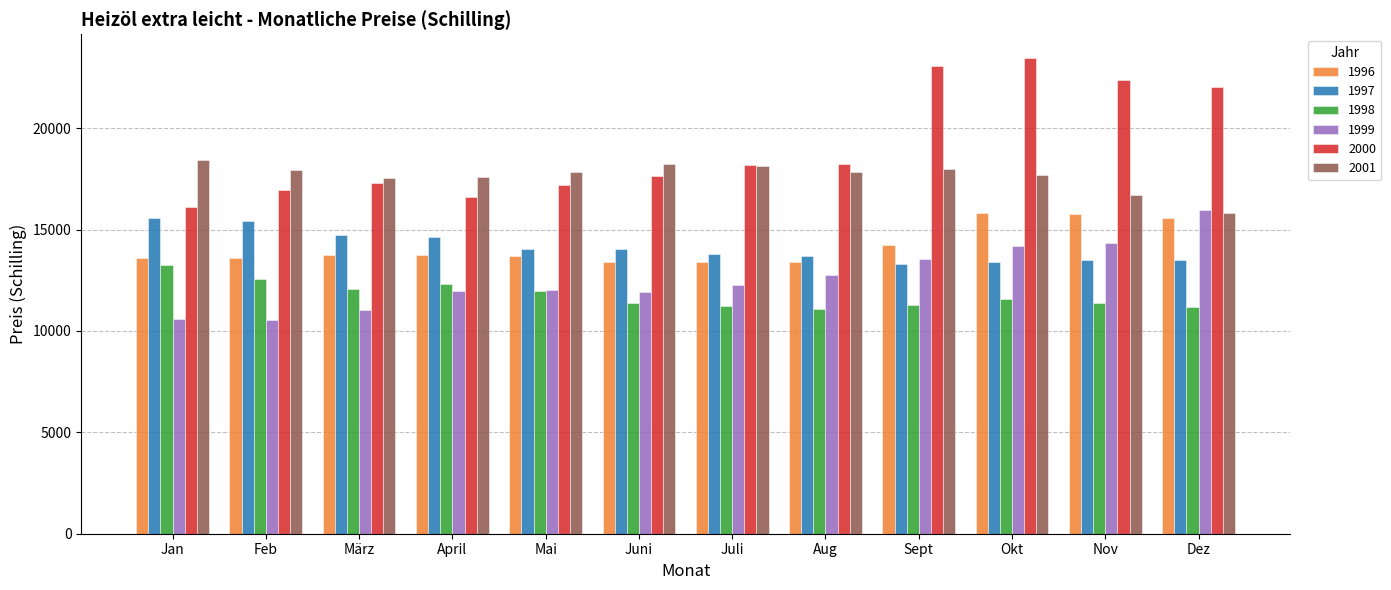

What is the sum of all 1997 values?

169634.2